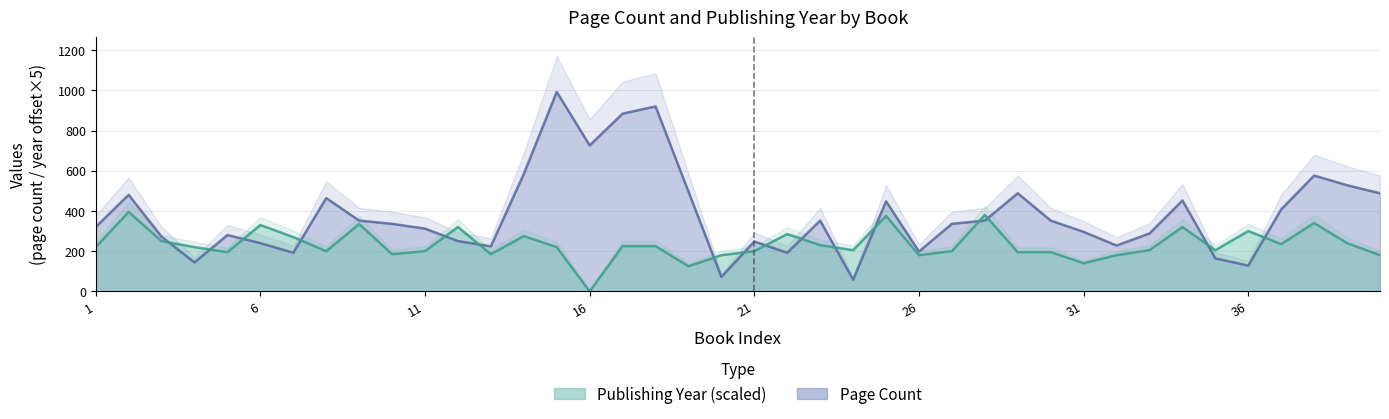

Where is the first local minimum for publishingYear?

5